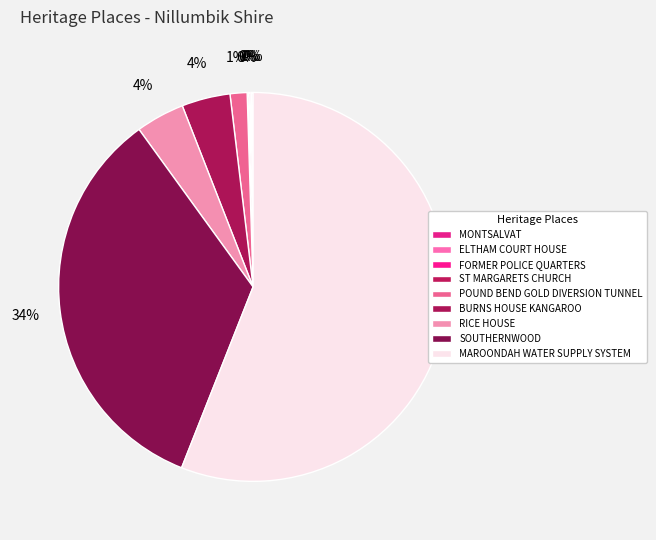

What is the smallest slice in the pie chart?

MONTSALVAT